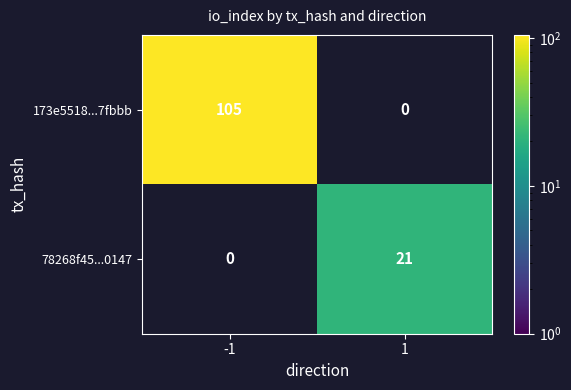

Reading left to right, what are all the values shown in this chart?

173e5518...7fbbb: -1=105	1=0
78268f45...0147: -1=0	1=21